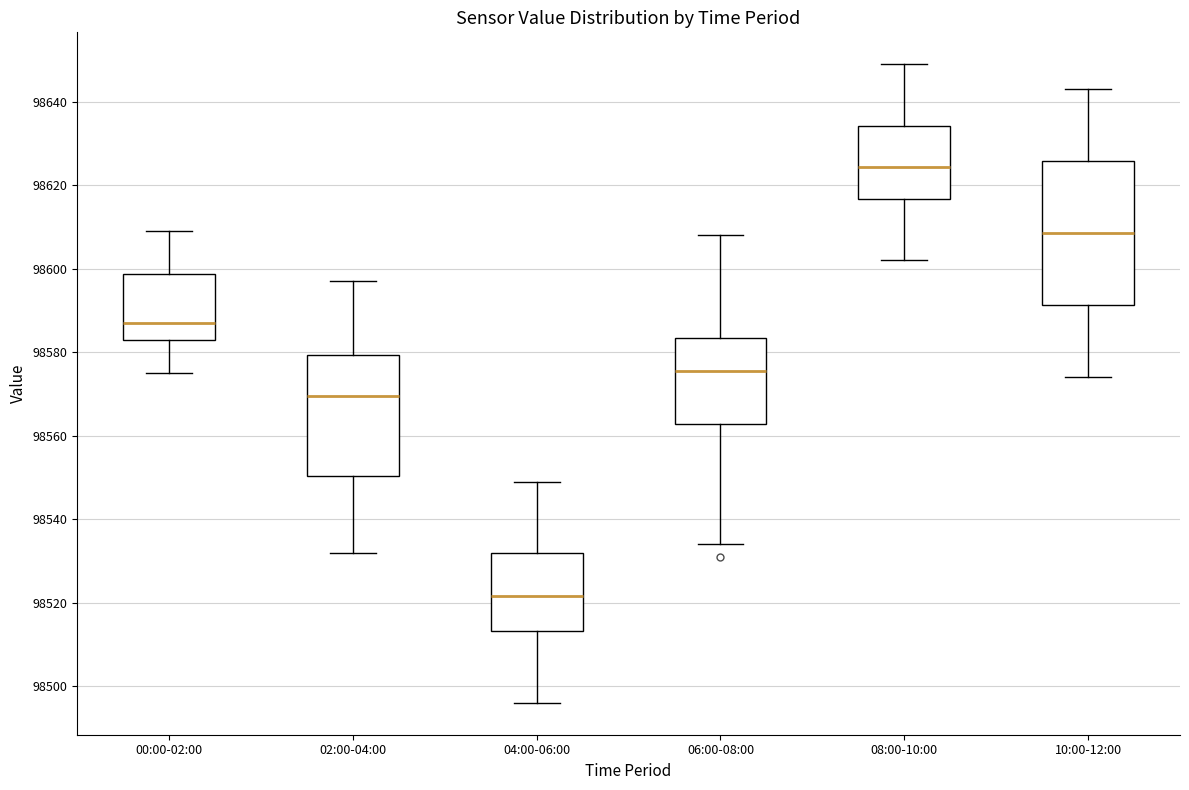

Comparing the boxes themselves (not the whiskers), which one is the tallest?

10:00-12:00